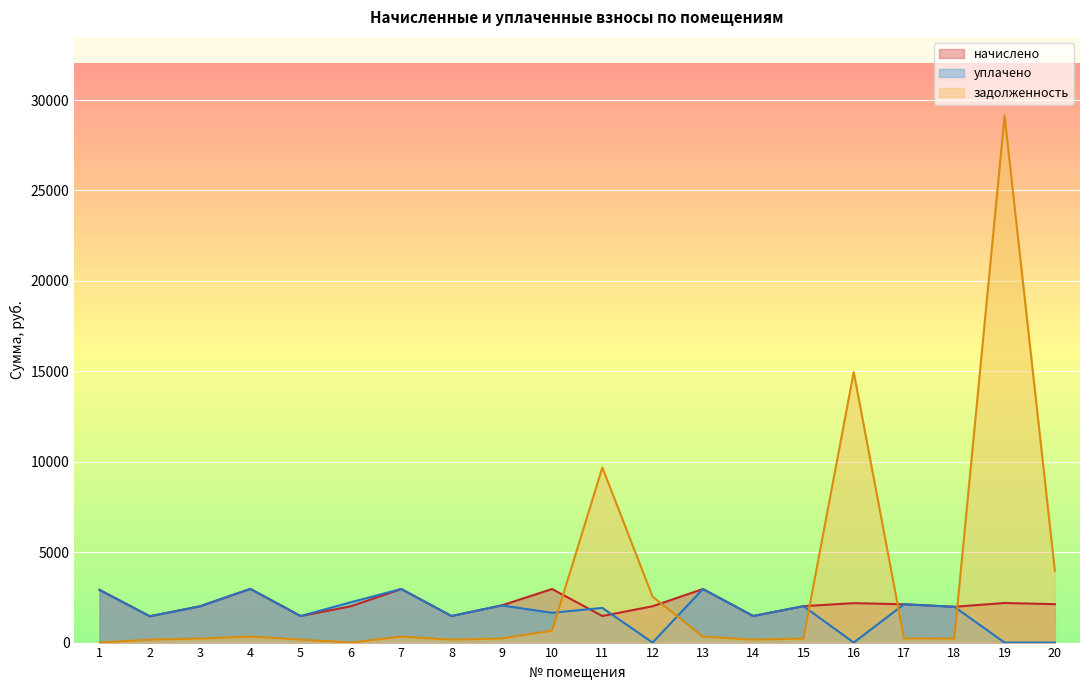

How many positive values does the задолженность series have?

18